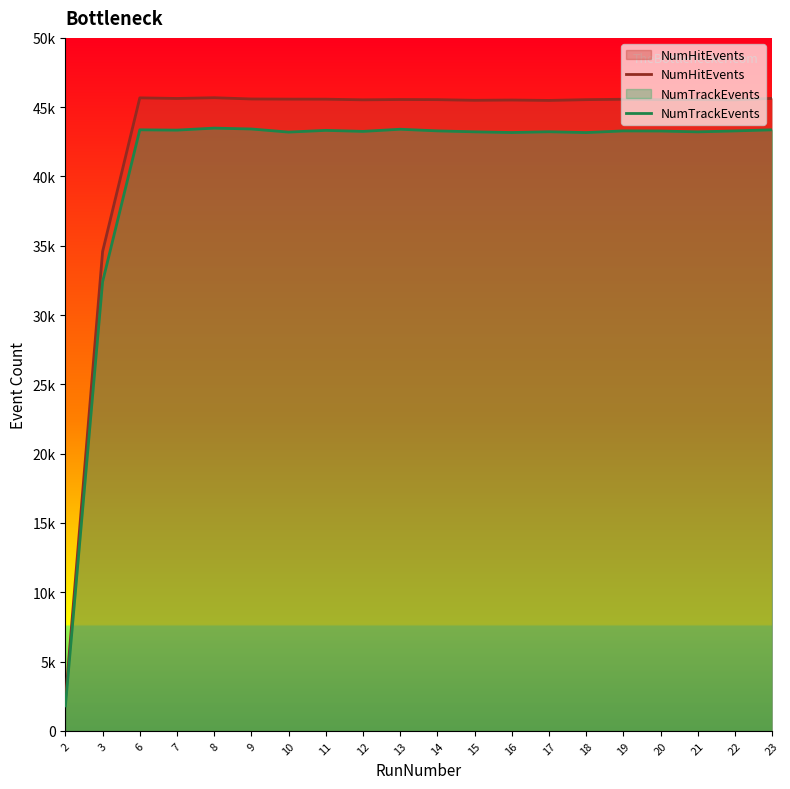

What is the maximum value shown in the chart?

45682